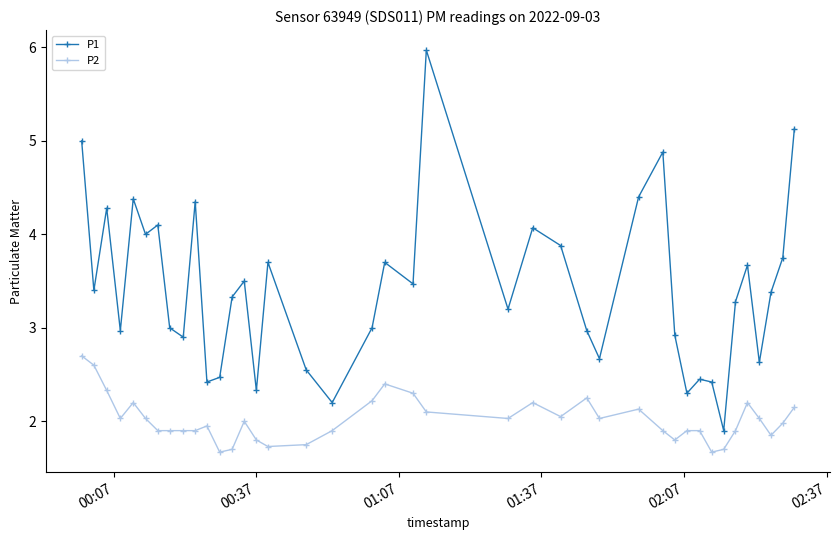

How many distinct data groups are displayed?

2